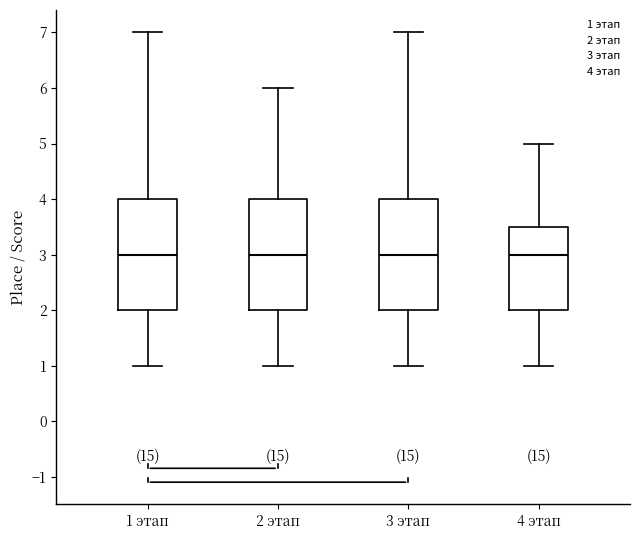

Reading left to right, read every box against the y-axis: the position of its median line, the range the box covers, and the ends of its whiskers. The values are not printed on the chart, so give them approximately, as read against the axis.

1 этап: median 3.0, box 2.0 to 4.0, whiskers 1.0 to 7.0
2 этап: median 3.0, box 2.0 to 4.0, whiskers 1.0 to 6.0
3 этап: median 3.0, box 2.0 to 4.0, whiskers 1.0 to 7.0
4 этап: median 3.0, box 2.0 to 3.5, whiskers 1.0 to 5.0